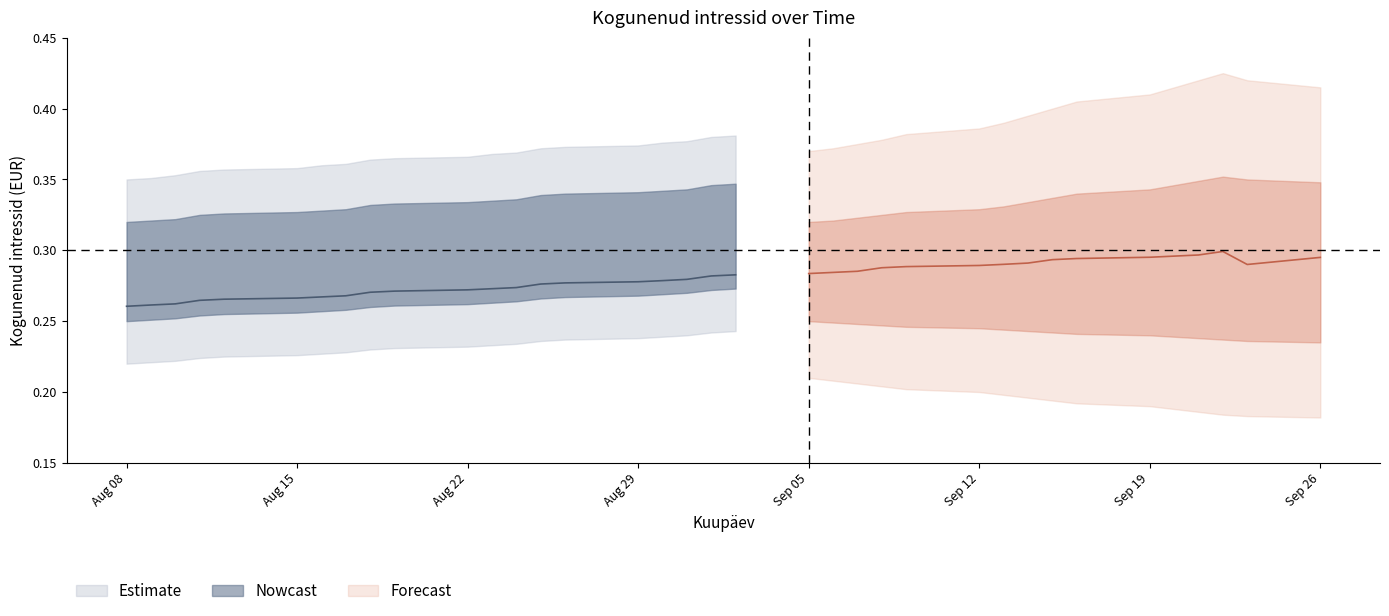

What is the sum of the values at 2022-08-22 and 2022-08-26?

0.5